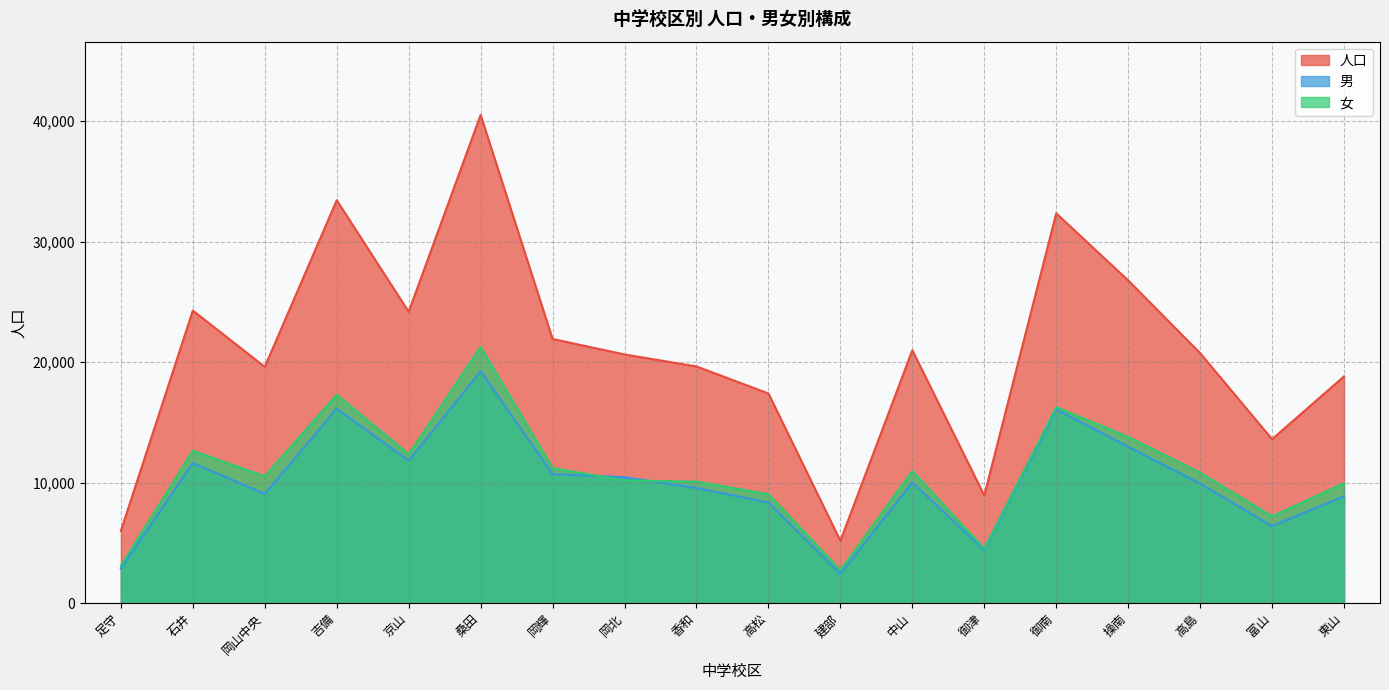

Reading left to right, what are all the values shown in this chart?

人口: 足守=6002	石井=24287	岡山中央=19615	吉備=33444	京山=24185	桑田=40527	岡輝=21929	岡北=20644	香和=19648	高松=17407	建部=5178	中山=20995	御津=8938	御南=32358	操南=26789	高島=20753	富山=13609	東山=18827
男: 足守=2881	石井=11633	岡山中央=9076	吉備=16141	京山=11819	桑田=19253	岡輝=10713	岡北=10456	香和=9560	高松=8359	建部=2434	中山=10024	御津=4408	御南=16086	操南=12988	高島=9921	富山=6398	東山=8874
女: 足守=3121	石井=12654	岡山中央=10539	吉備=17303	京山=12366	桑田=21274	岡輝=11216	岡北=10188	香和=10088	高松=9048	建部=2744	中山=10971	御津=4530	御南=16272	操南=13801	高島=10832	富山=7211	東山=9953